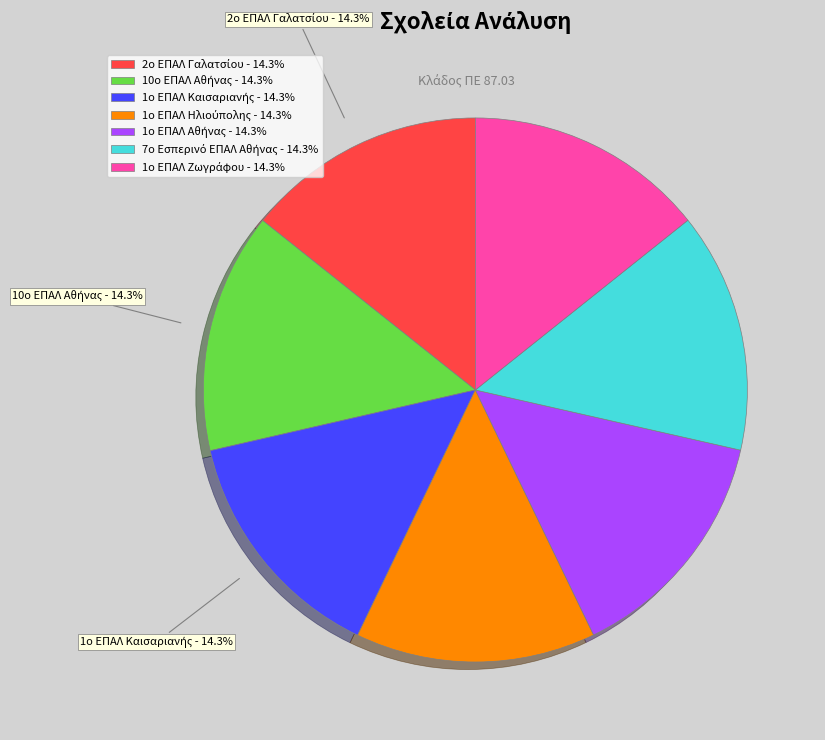

Does any single category account for the majority?

No